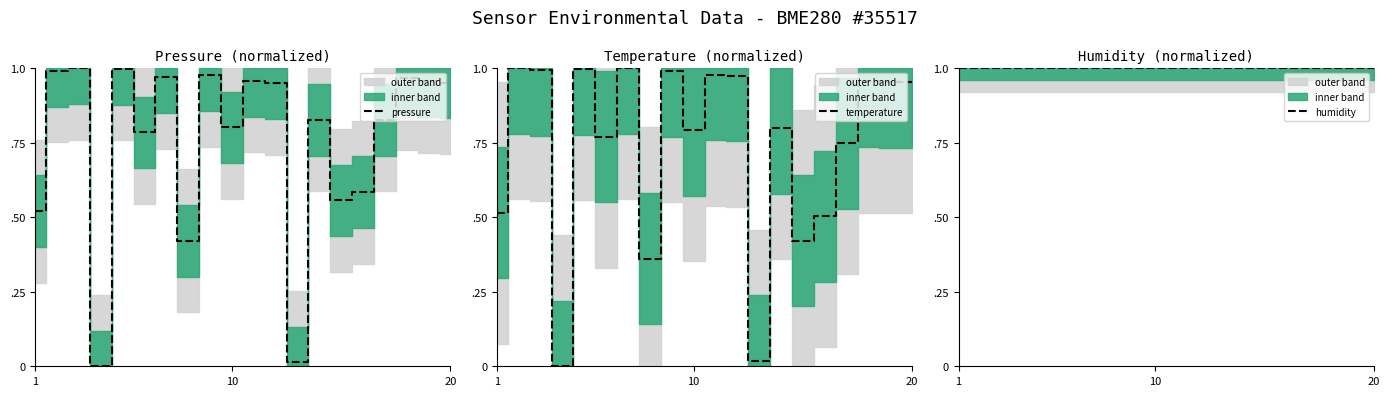

Is it true that pressure equals 1.7 at 6?

False